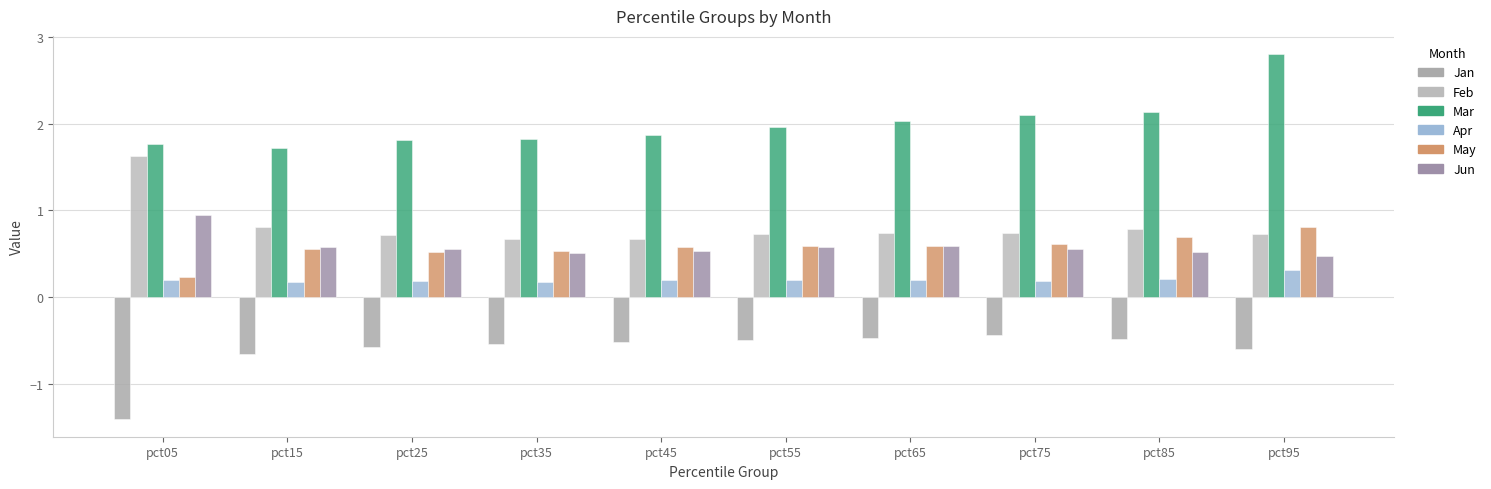

Are the bars grouped side by side (vs. stacked)?

Yes